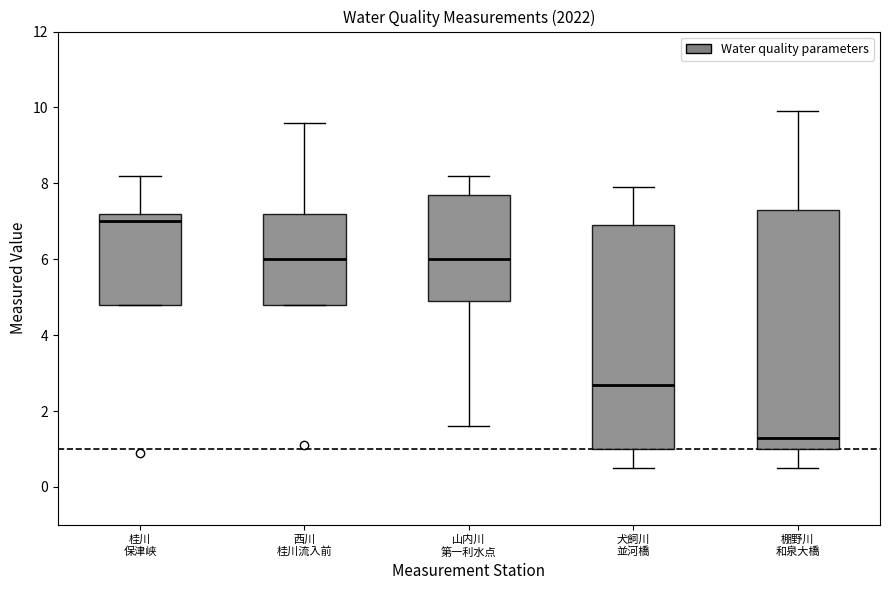

Which box has the lowest median line?

棚野川 和泉大橋